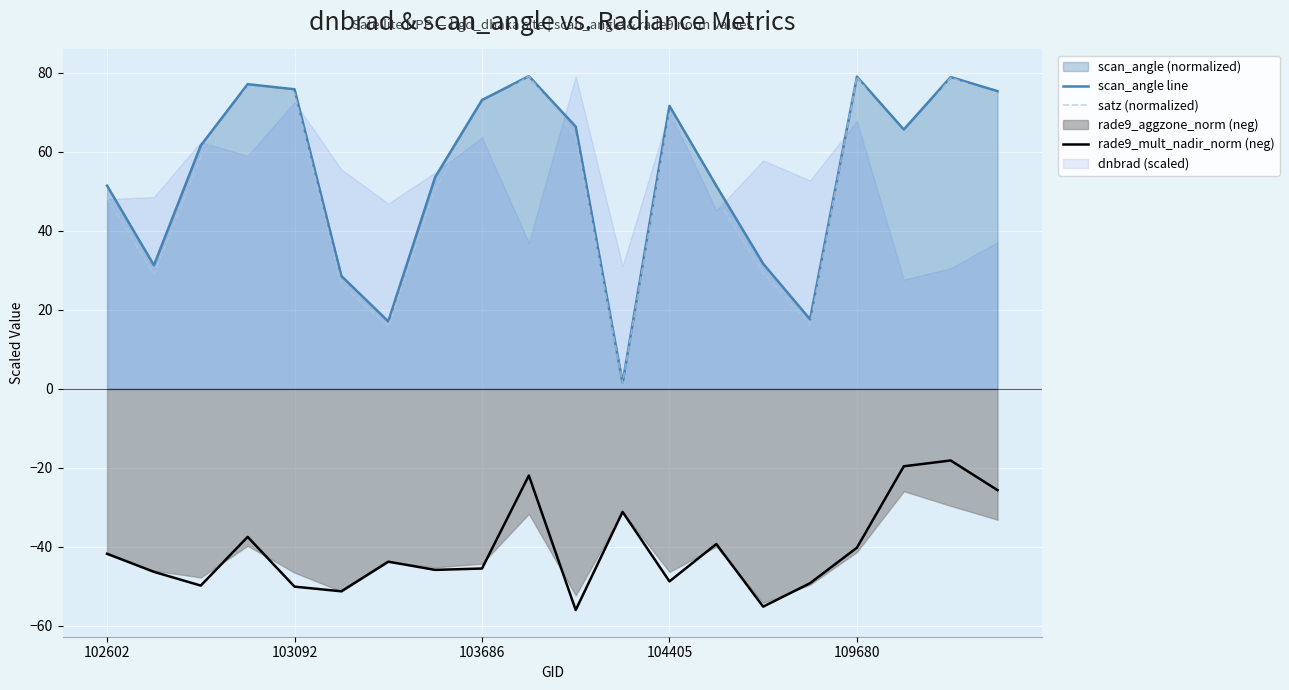

True or false: rade9_mult_nadir_norm (neg) and satz (normalized) intersect in this chart.

False